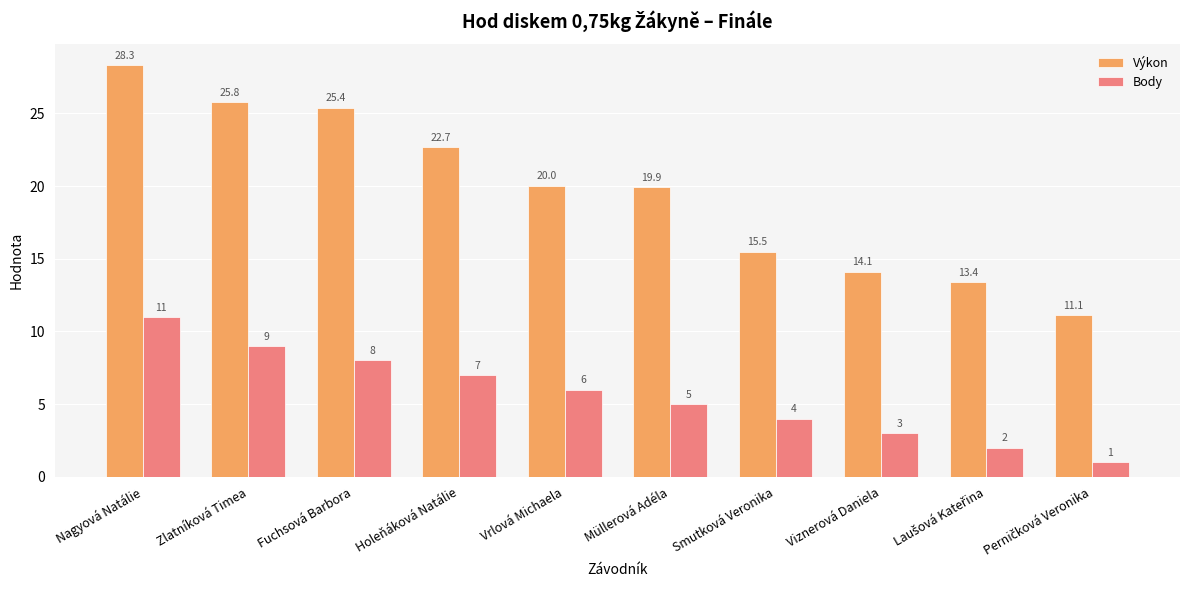

Reading left to right, list all the values displayed in this chart.

Výkon: 28.3	25.8	25.4	22.7	20.0	19.9	15.5	14.1	13.4	11.1
Body: 11.0	9.0	8.0	7.0	6.0	5.0	4.0	3.0	2.0	1.0